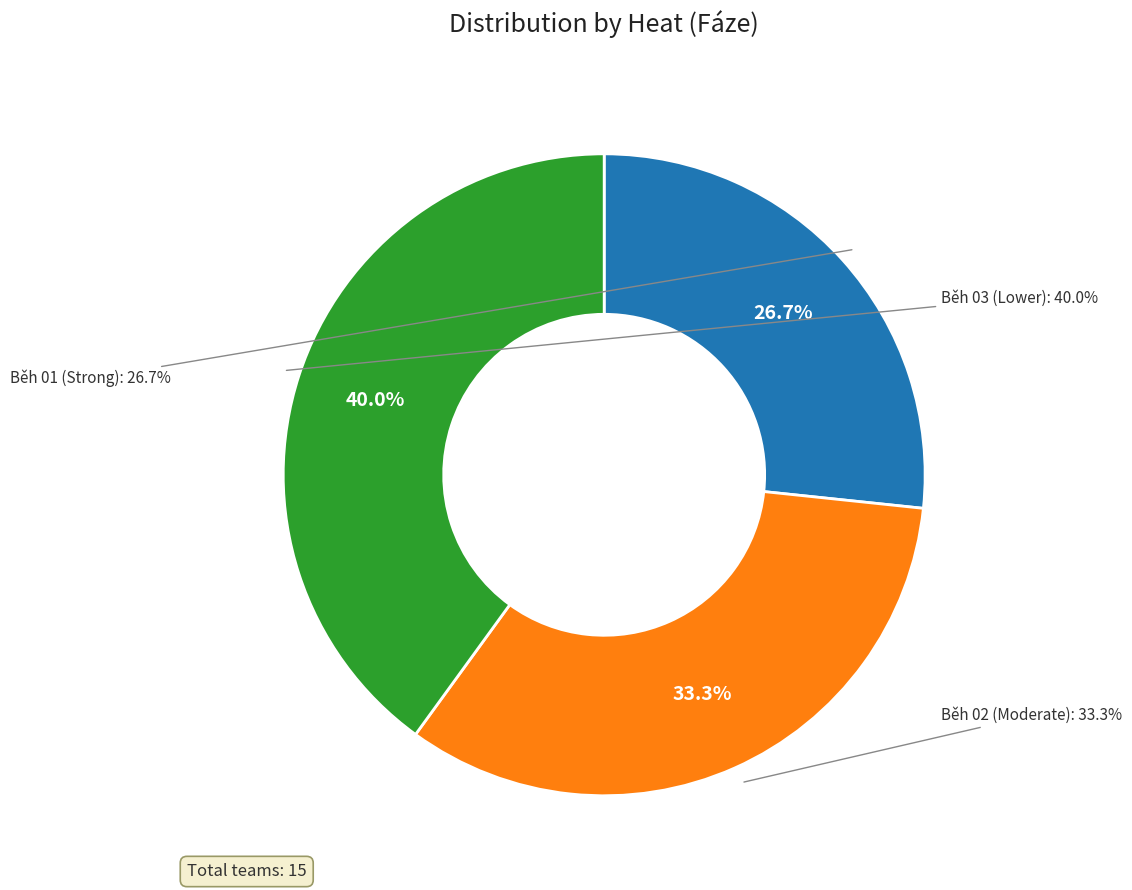

What percentage is the Běh 02 slice, to the nearest percent?

33%